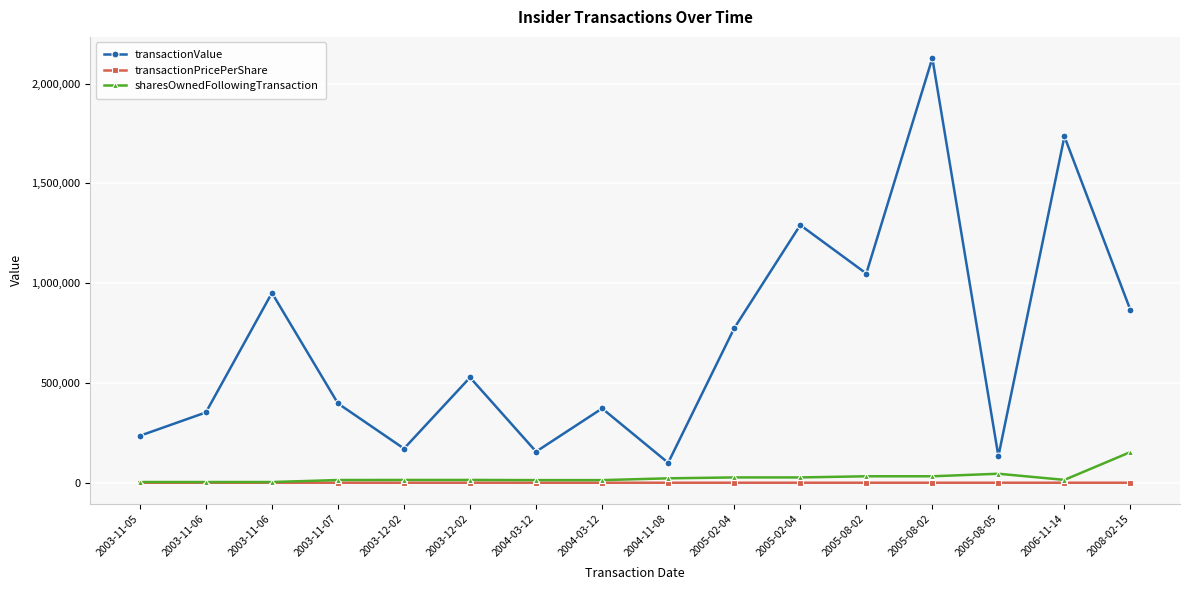

Rank the series by their maximum value, from highest to lowest.

transactionValue, sharesOwnedFollowingTransaction, transactionPricePerShare